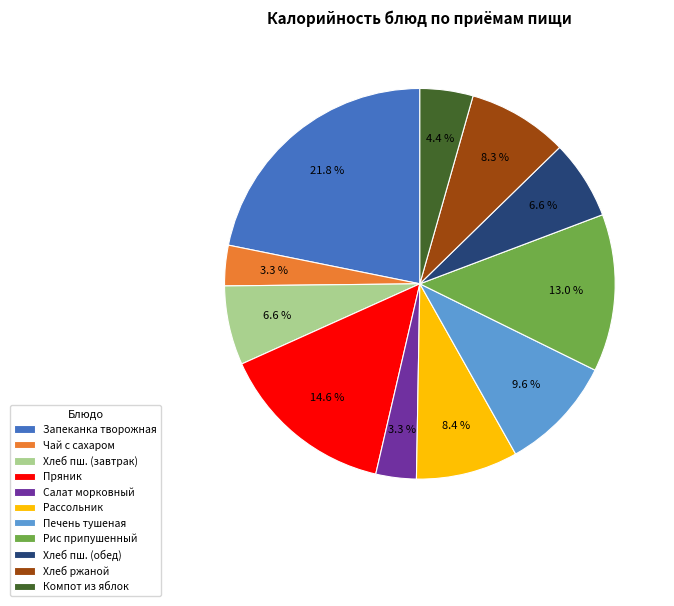

To the nearest percent, what portion does Печень тушеная represent?

10%